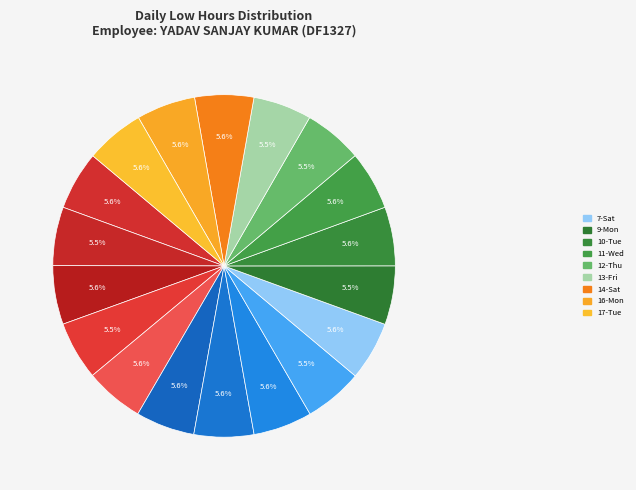

Rank the categories by value from highest to lowest.

4-Wed, 11-Wed, 16-Mon, 3-Tue, 5-Thu, 7-Sat, 14-Sat, 10-Tue, 31-Fri, 17-Tue, 27-Mon, 29-Wed, 9-Mon, 12-Thu, 28-Tue, 30-Thu, 6-Fri, 13-Fri